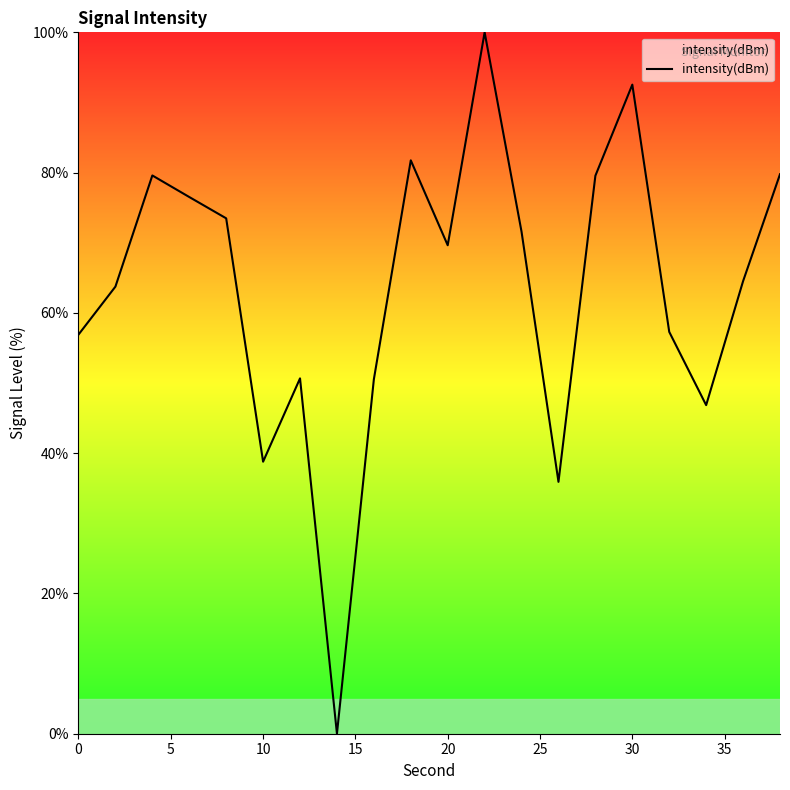

The chart shows a value of 52.4 at 10. True or false?

False